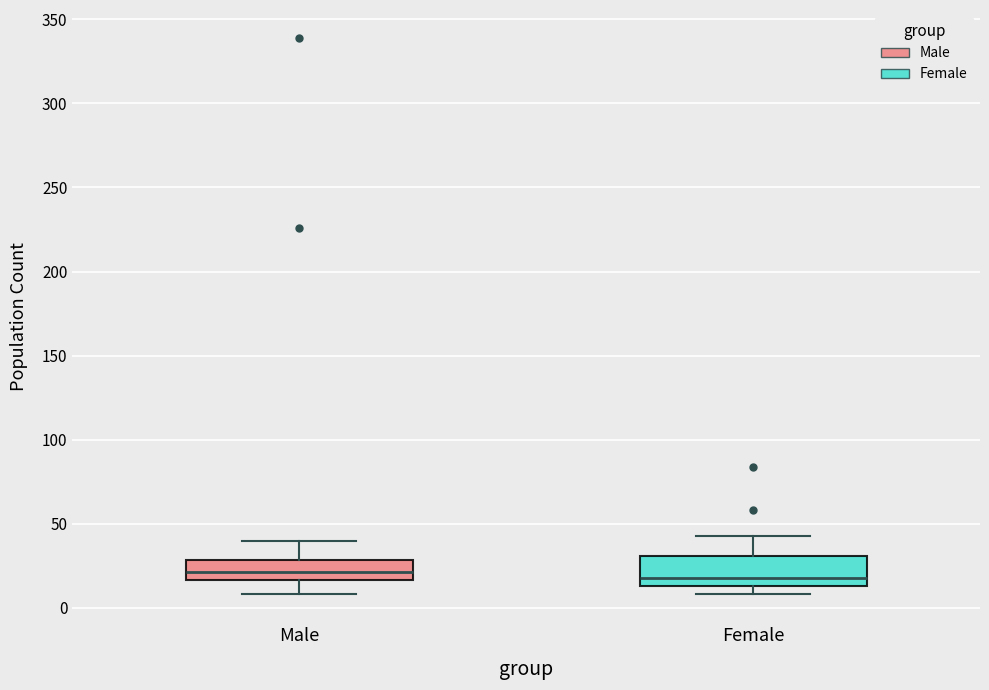

Reading left to right, read every box against the y-axis: the position of its median line, the range the box covers, and the ends of its whiskers. The values are not printed on the chart, so give them approximately, as read against the axis.

Male: median 20, box 15 to 30, whiskers 10 to 40
Female: median 20, box 15 to 30, whiskers 10 to 45